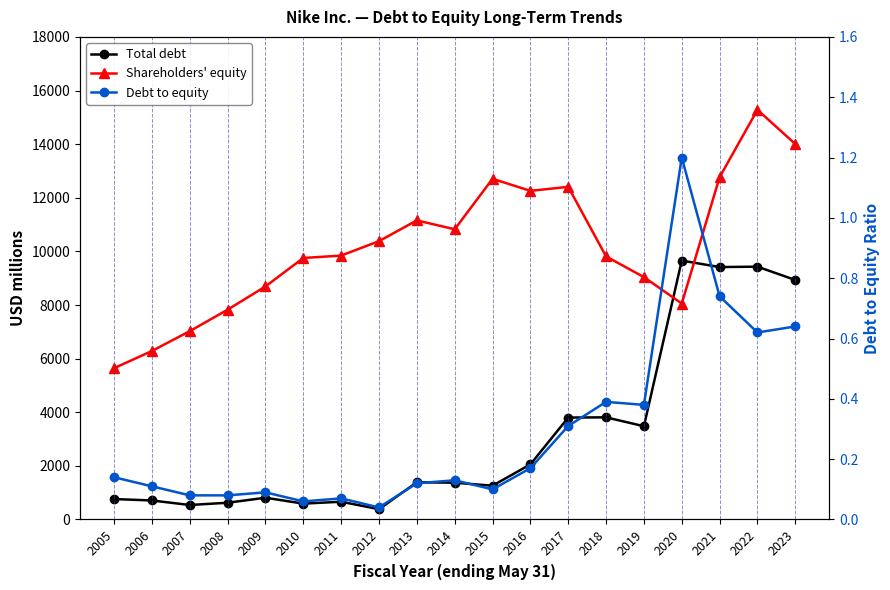

True or false: Debt to equity and Shareholders' equity intersect in this chart.

False